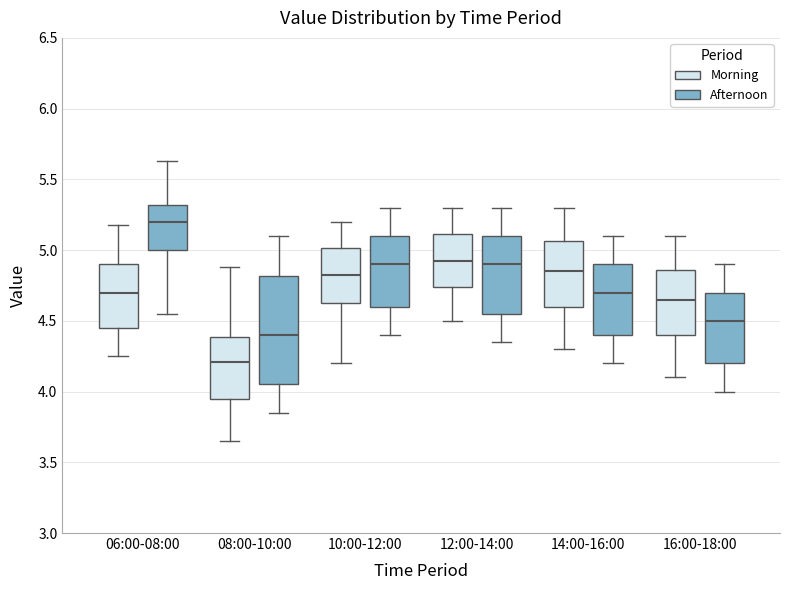

Where is the upper edge of the box for 12:00-14:00 (Afternoon) on the y-axis? The values are not printed on the chart, so give them approximately, as read against the axis.

5.10